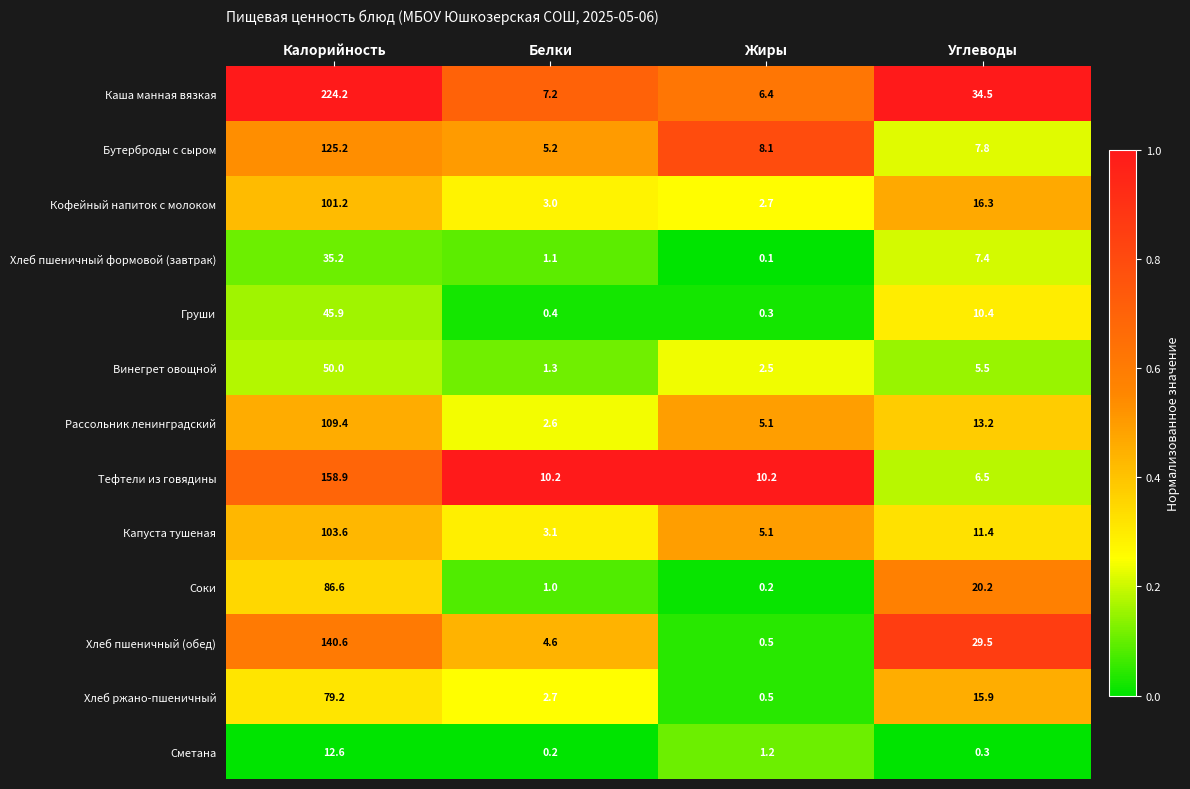

What is the total value across all series at Углеводы?

178.9